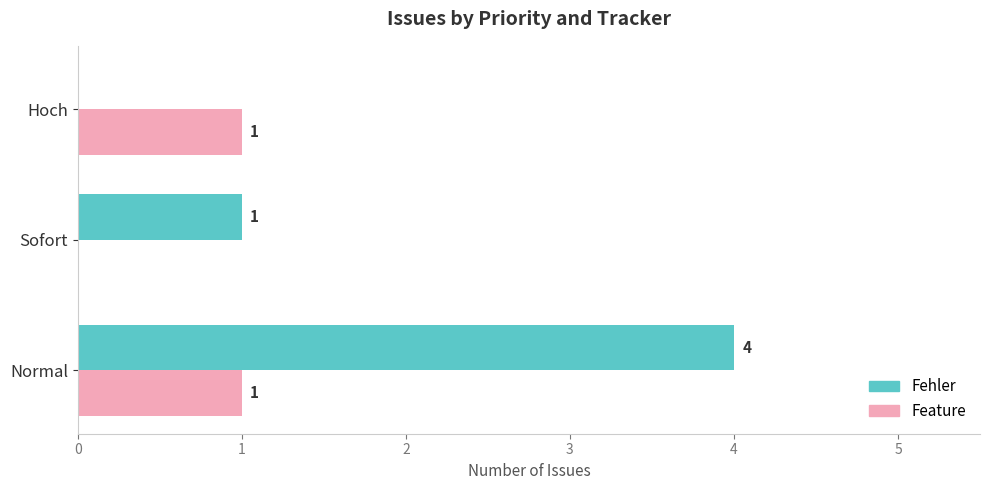

What is the maximum value for Fehler?

4